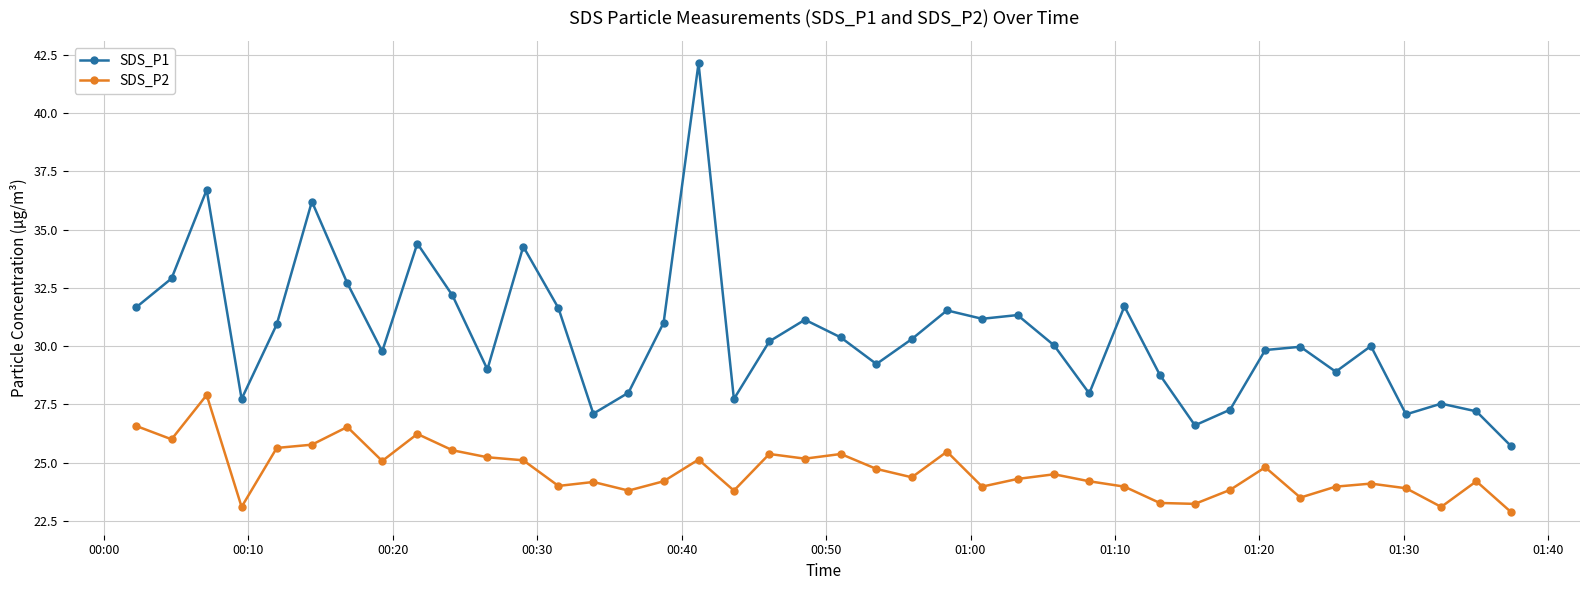

What are all the series names shown in the legend?

SDS_P1, SDS_P2